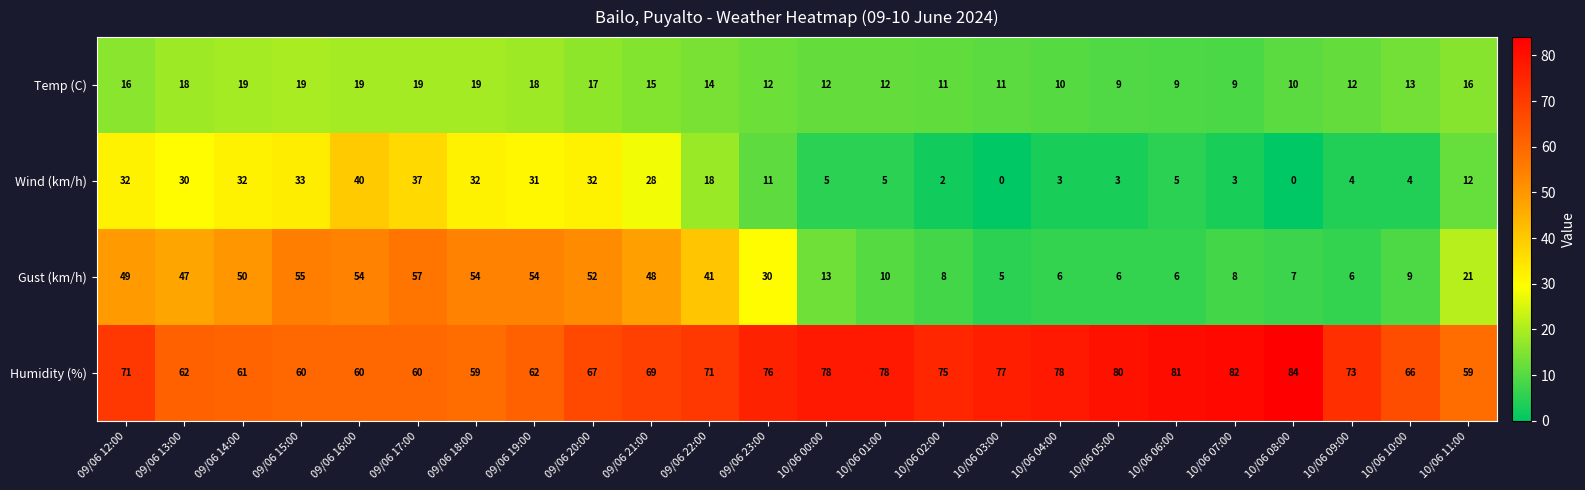

How many Temp (C) values are between 11 and 18?

14